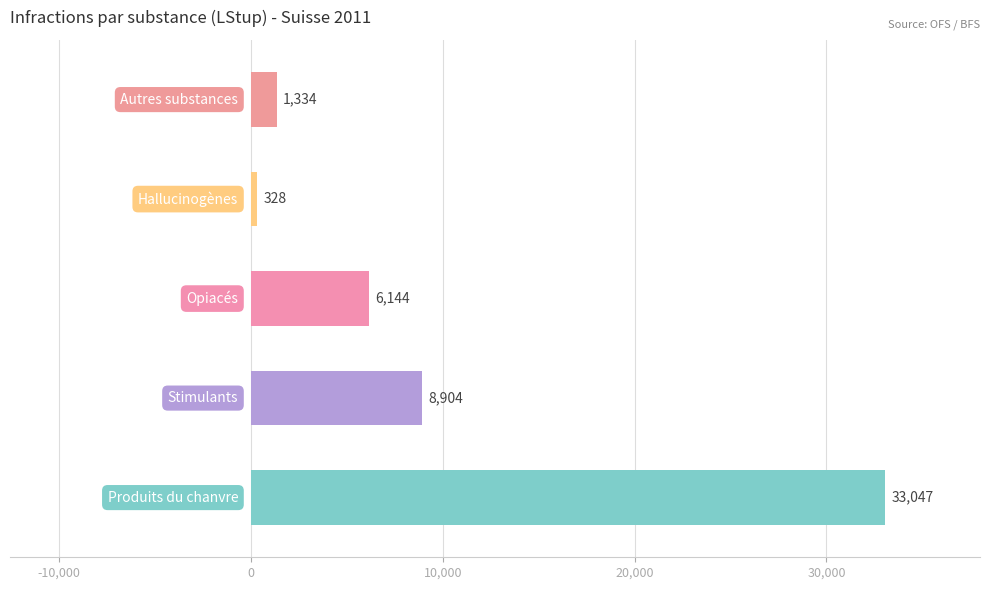

How many data points are less than 6144?

2